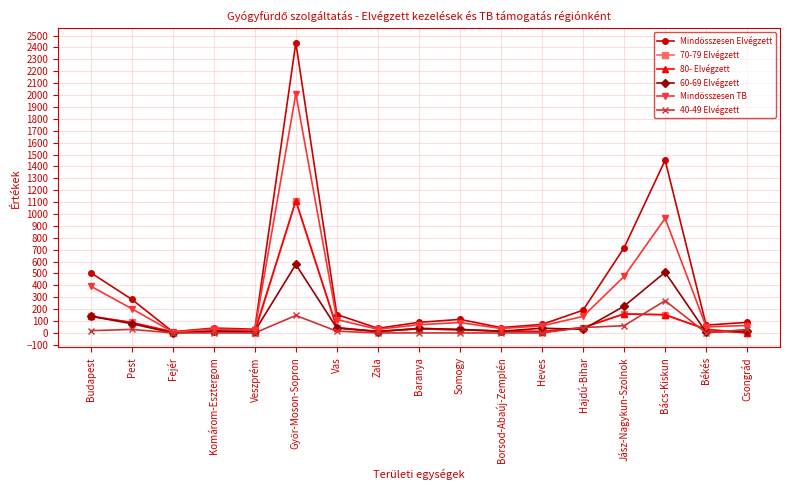

What are all the series names shown in the legend?

Mindösszesen Elvégzett, 70-79 Elvégzett, 80- Elvégzett, 60-69 Elvégzett, Mindösszesen TB, 40-49 Elvégzett